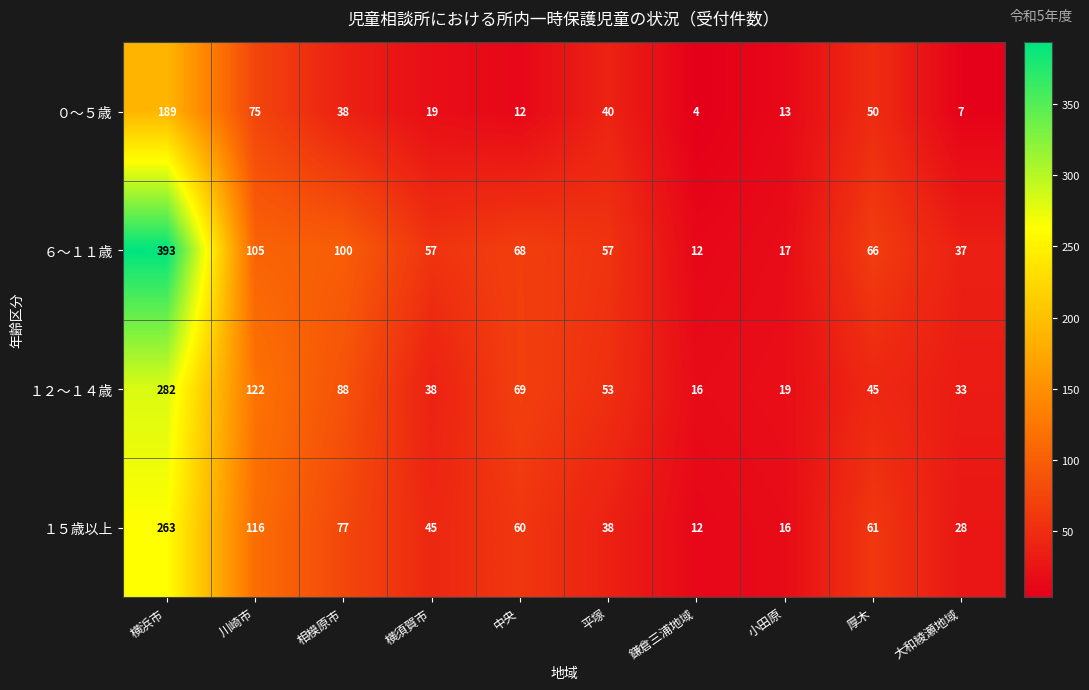

What is the minimum value shown in the chart?

4